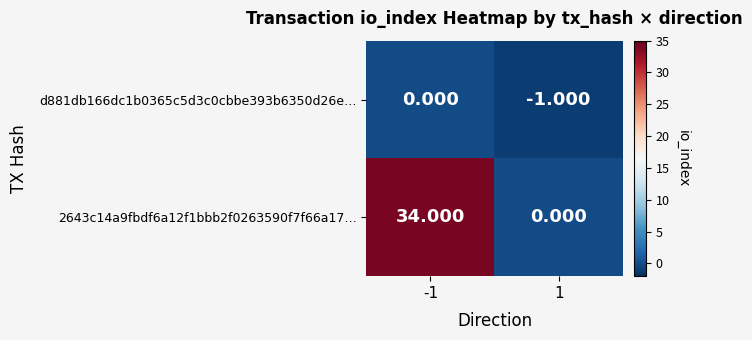

Is the value of d881db166dc1b0365c5d3c0cbbe393b6350d26e… at 1 greater than the value of 2643c14a9fbdf6a12f1bbb2f0263590f7f66a17… at 1?

No